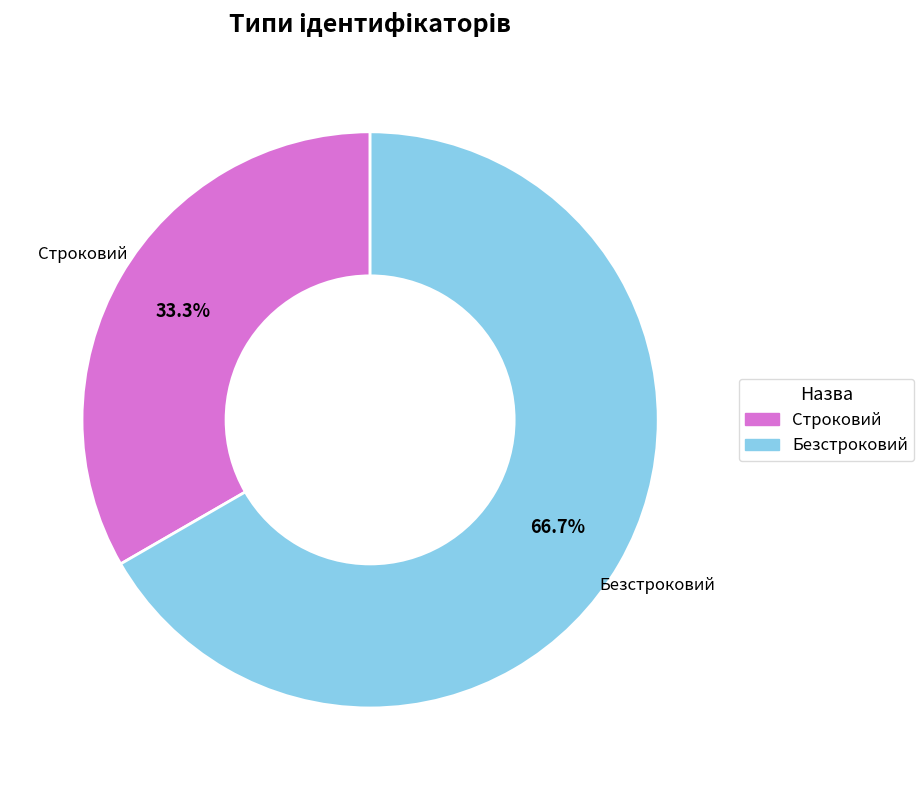

What percentage is the Строковий slice, to the nearest percent?

33%